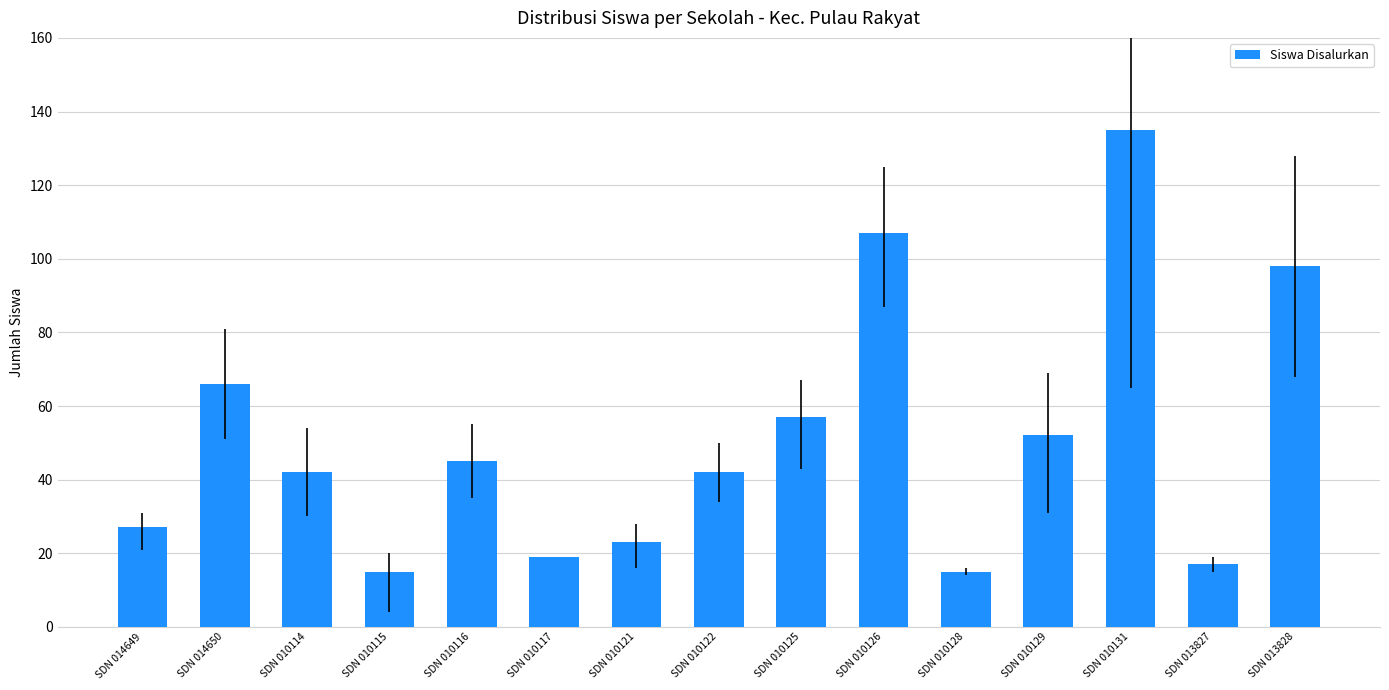

What is the value of the 15th bar from the left?

98